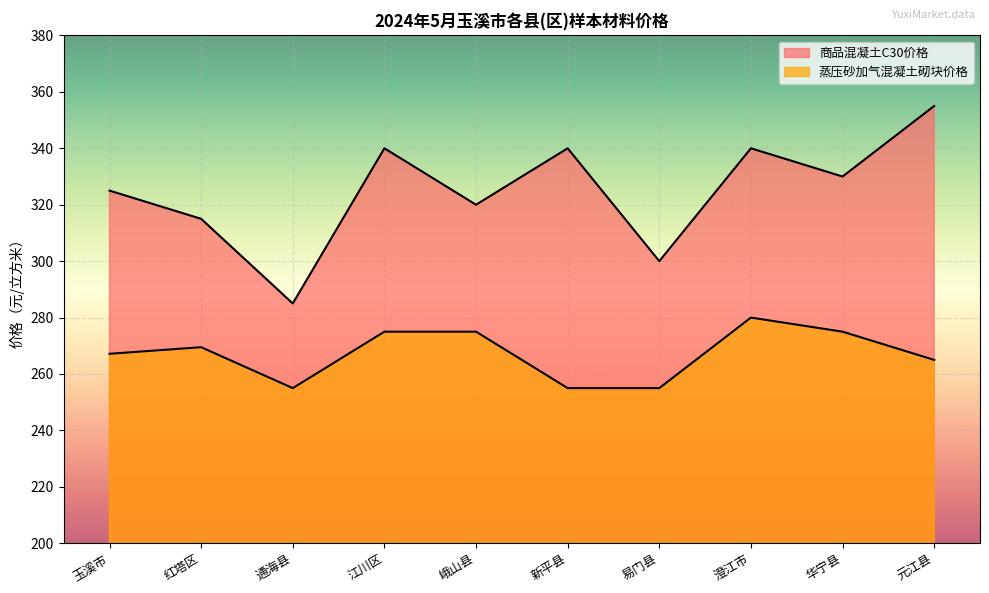

Reading right to left, transcribe all the data shown in this chart.

商品混凝土C30价格: 元江县=355.0	华宁县=330.0	澄江市=340.0	易门县=300.0	新平县=340.0	峨山县=320.0	江川区=340.0	通海县=285.0	红塔区=315.0	玉溪市=325.0
蒸压砂加气混凝土砌块价格: 元江县=265.0	华宁县=275.0	澄江市=280.0	易门县=255.0	新平县=255.0	峨山县=275.0	江川区=275.0	通海县=255.0	红塔区=269.5	玉溪市=267.2